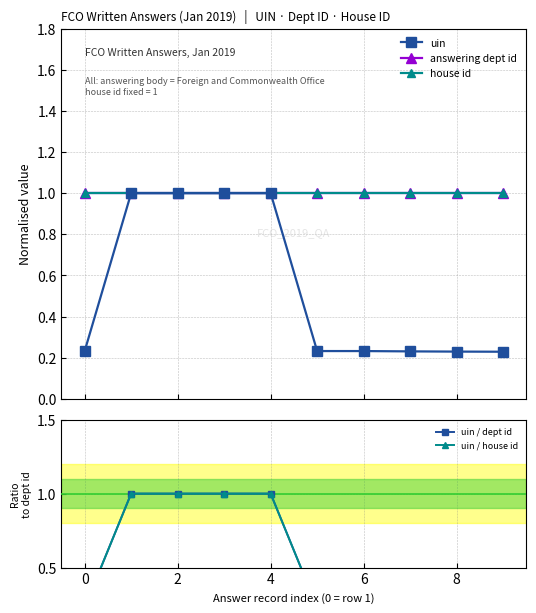

True or false: uin / dept id has a value of 0.3 at 8.

False